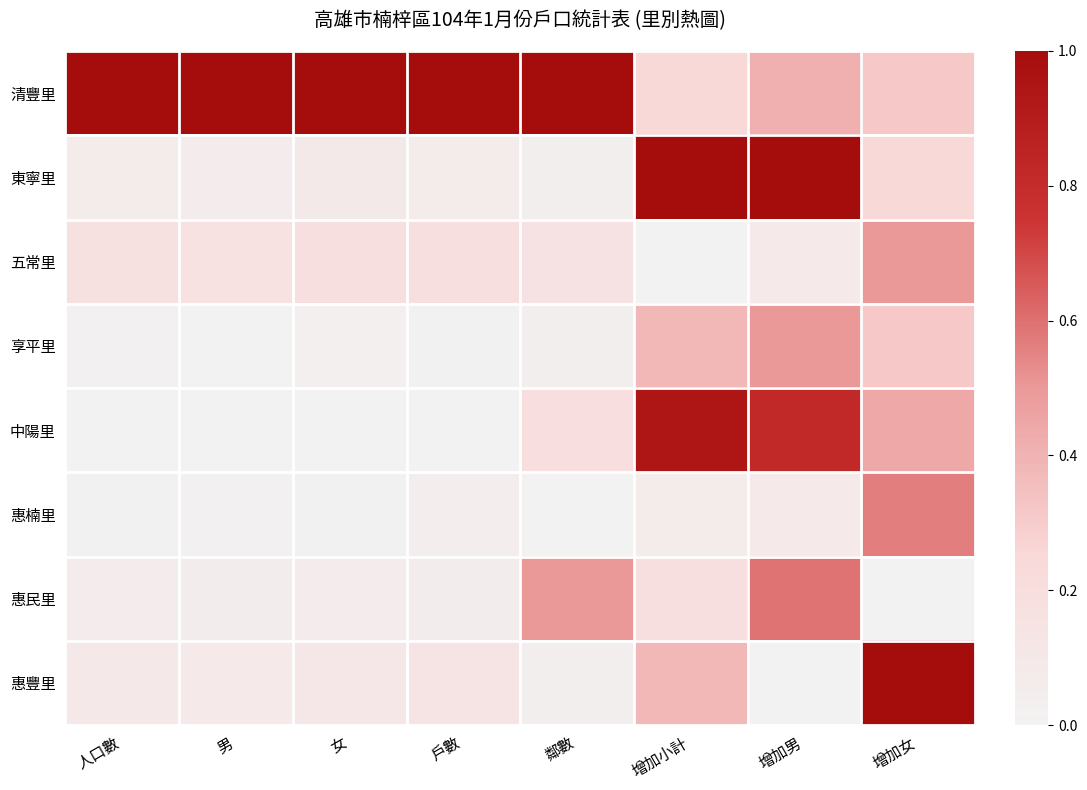

Count the number of data series in this chart.

8